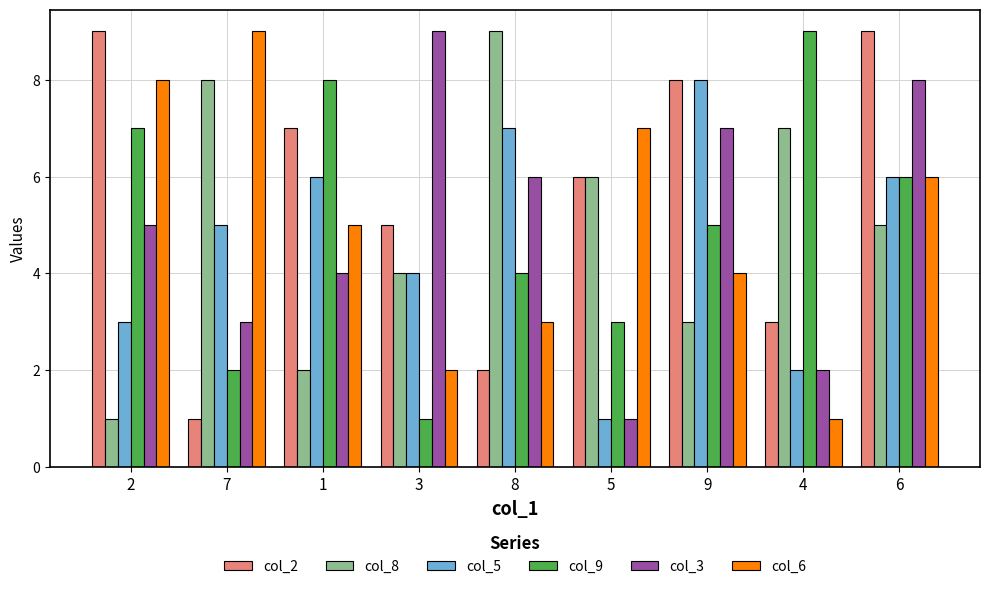

Is the value of col_6 at 9 greater than the value of col_8 at 5?

No